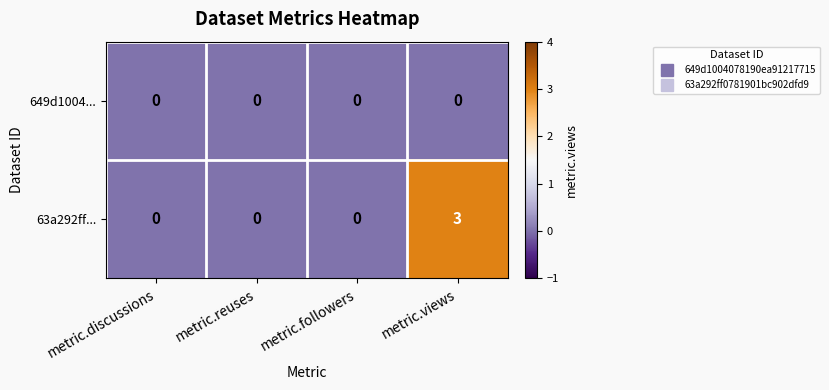

The value of 63a292ff... at metric.views is 5. True or false?

False